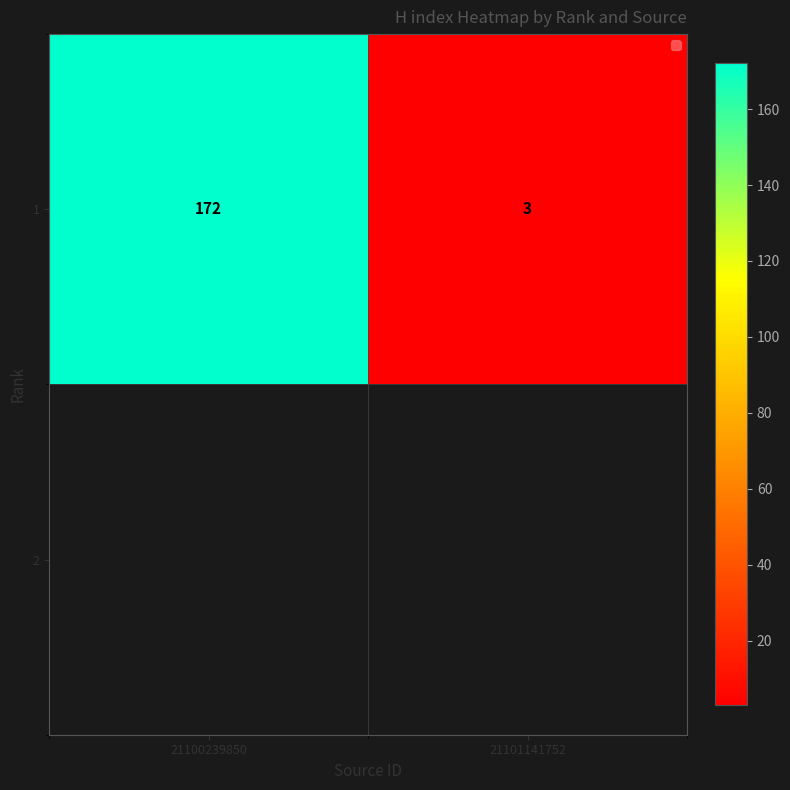

Reading left to right, list all the values displayed in this chart.

172	3